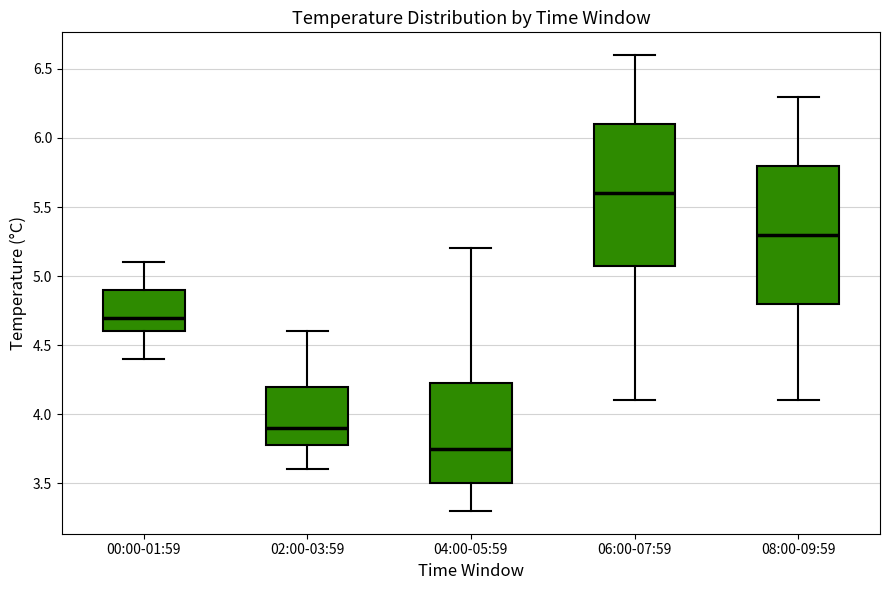

Where does the median line of the box for 06:00-07:59 sit on the y-axis? The values are not printed on the chart, so give them approximately, as read against the axis.

5.60